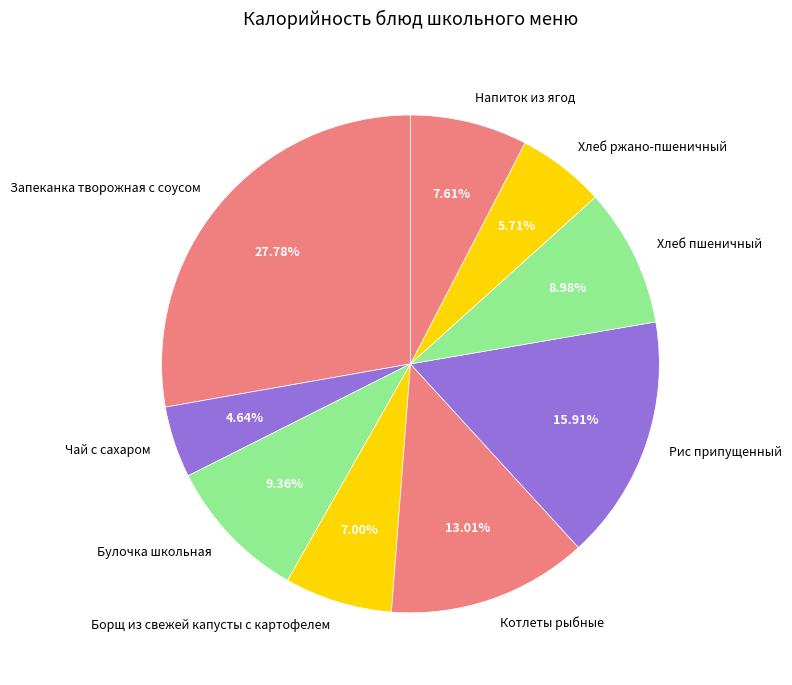

To the nearest percent, what percentage of the pie is Рис припущенный?

16%